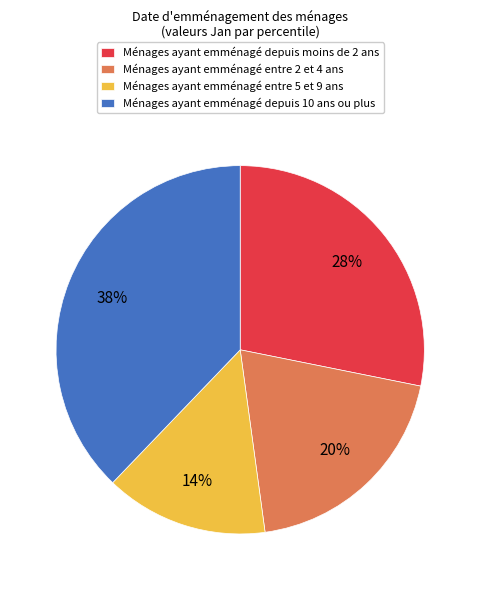

Which slice is the smallest?

Ménages ayant emménagé entre 5 et 9 ans